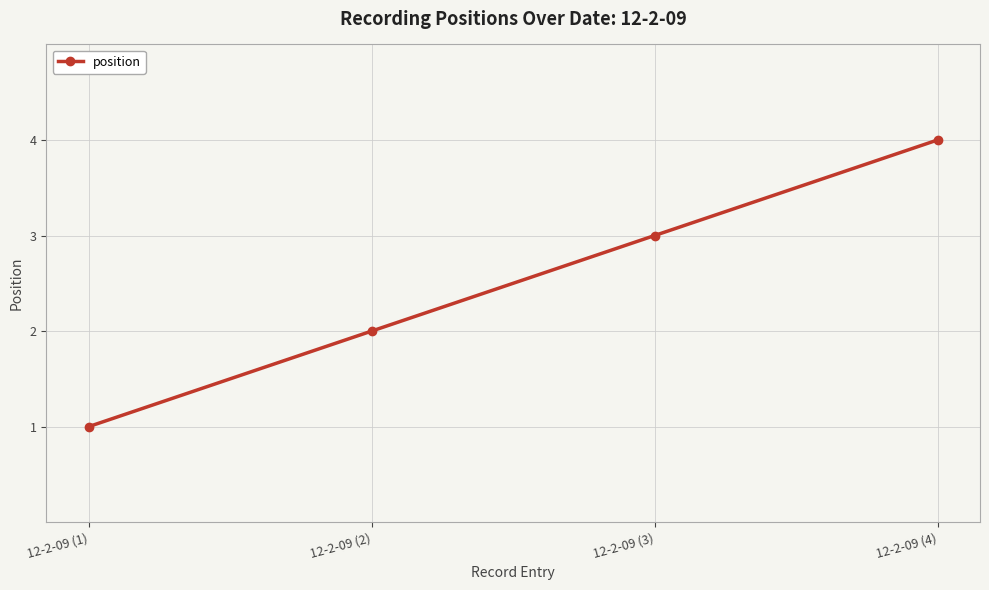

What is the label of the 3rd point from the left?

12-2-09 (3)